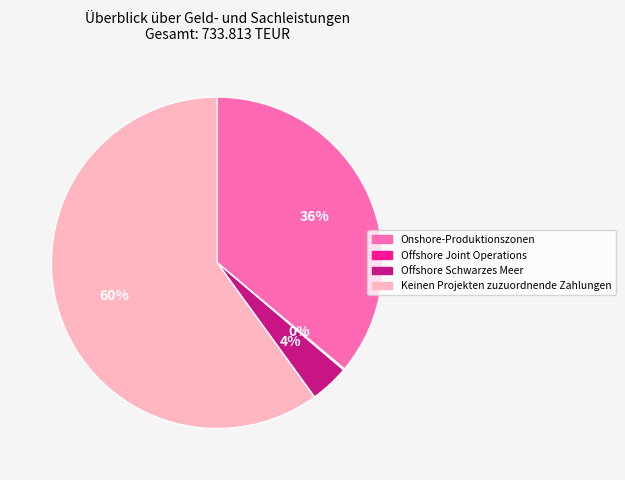

Which slice is the largest?

Keinen Projekten zuzuordnende Zahlungen